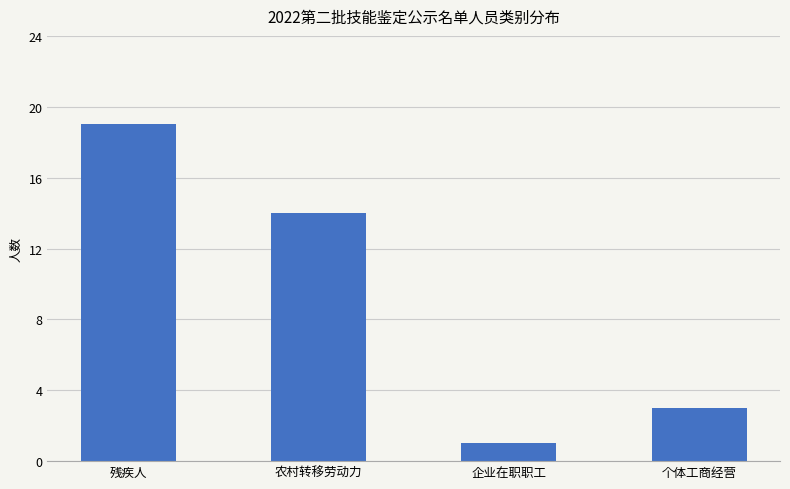

True or false: the data shows 1 at 企业在职职工.

True